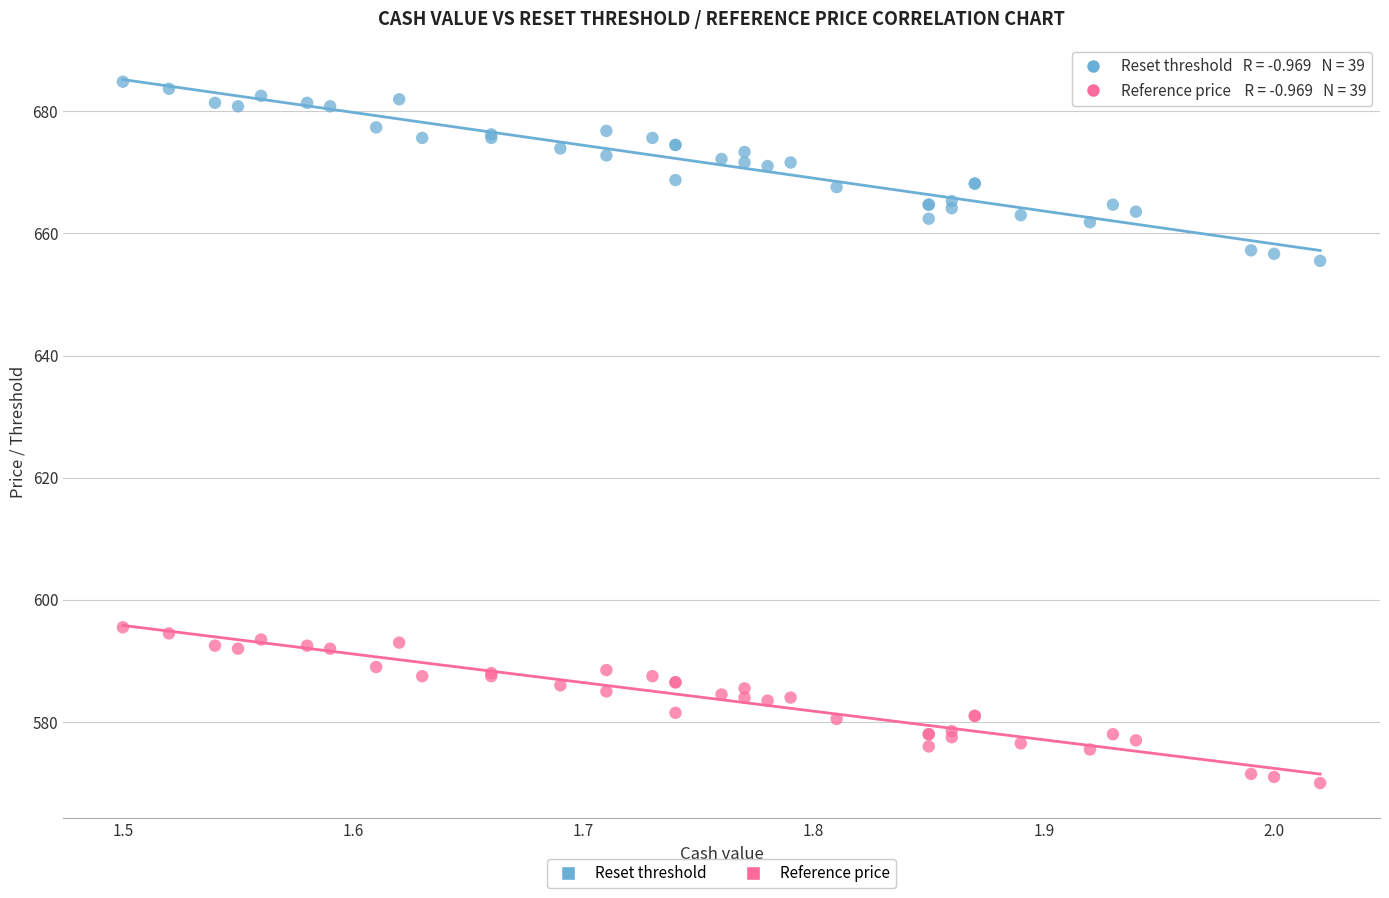

Which series reaches the maximum Y coordinate?

Reset threshold